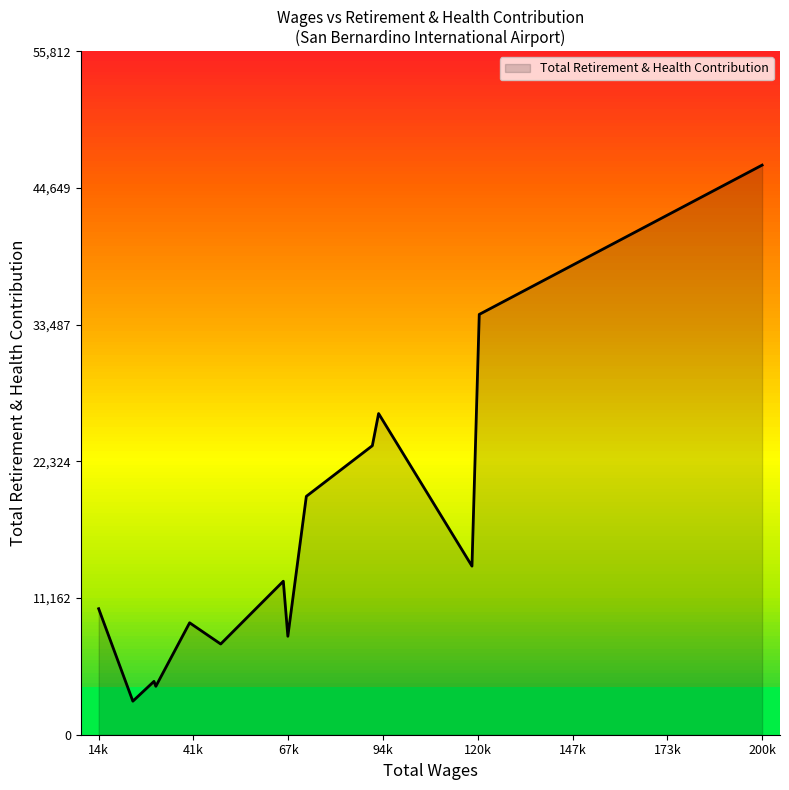

Reading left to right, what are all the values shown in this chart?

200421.0=46510	121356.0=34320	119321.0=13767	93224.0=26226	91473.0=23599	73023.0=19465	67856.0=8038	66590.0=12534	49086.0=7407	40402.0=9139	30955.0=3953	30442.0=4356	24532.0=2739	14978.0=10290